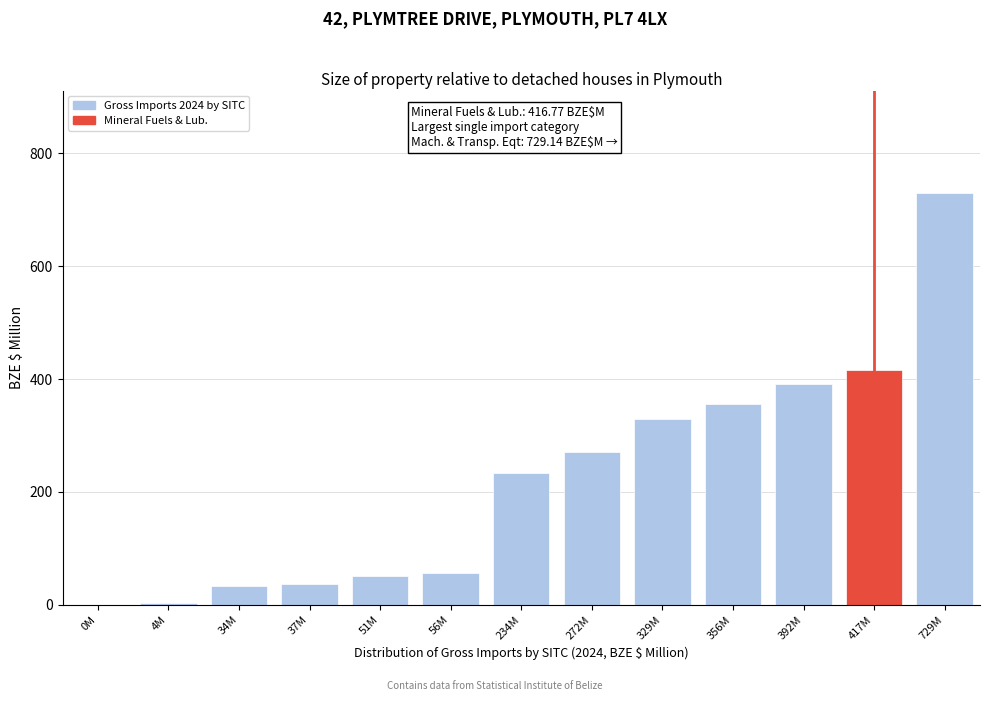

The chart shows a value of 37.1 at 37M. True or false?

True